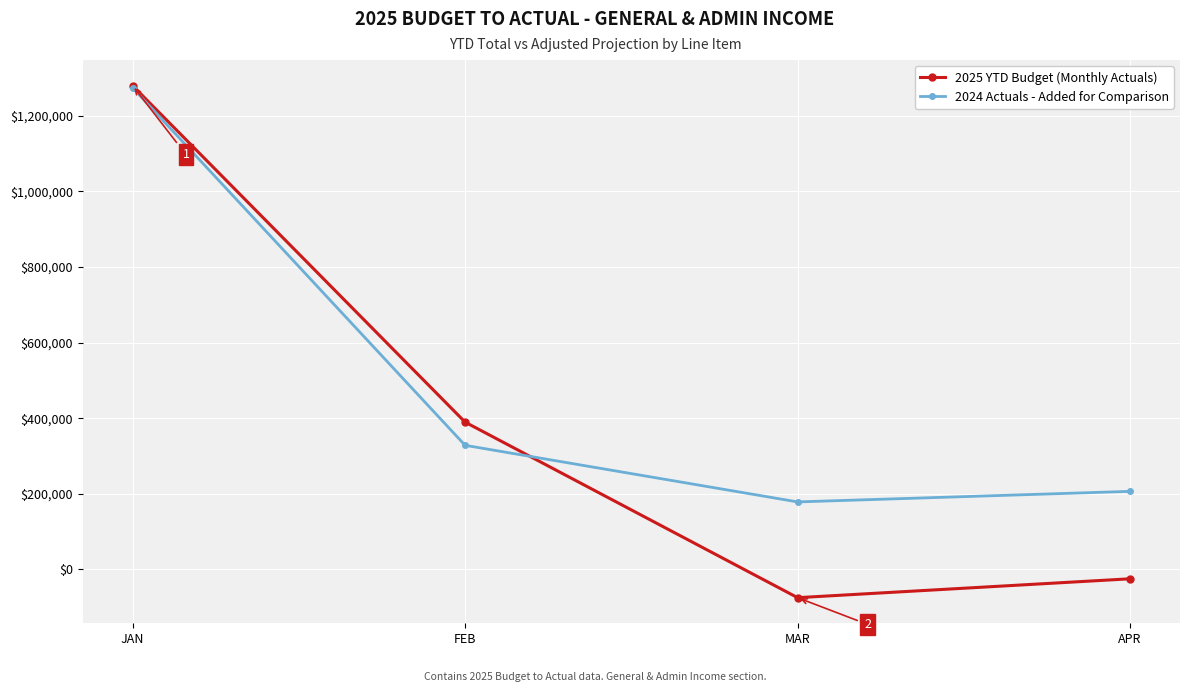

What is the difference between the highest and lowest values at APR?

231393.6